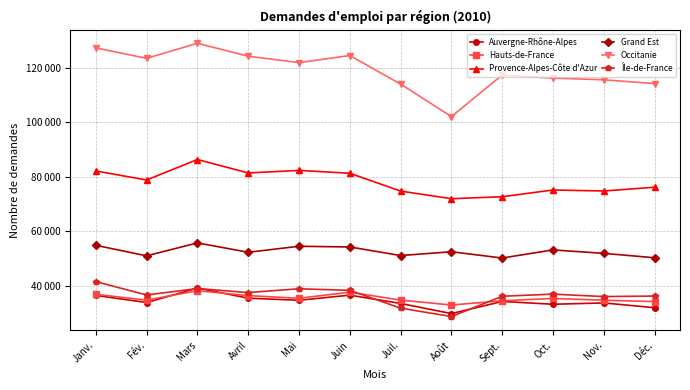

What is the difference between the maximum and minimum values in the Occitanie series?

26851